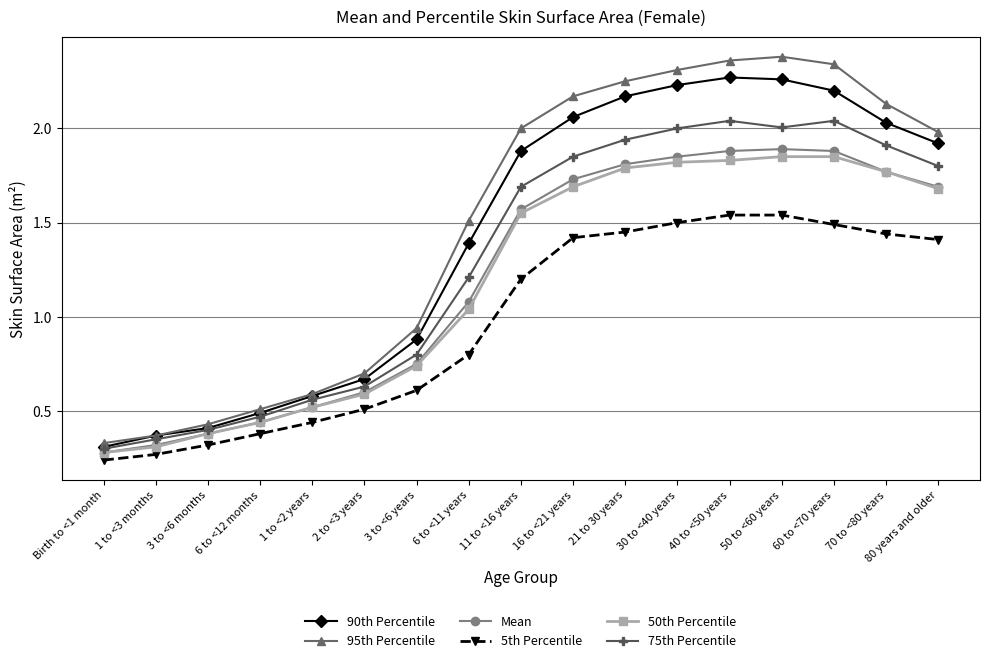

What is the label of the 3rd point from the right?

60 to <70 years